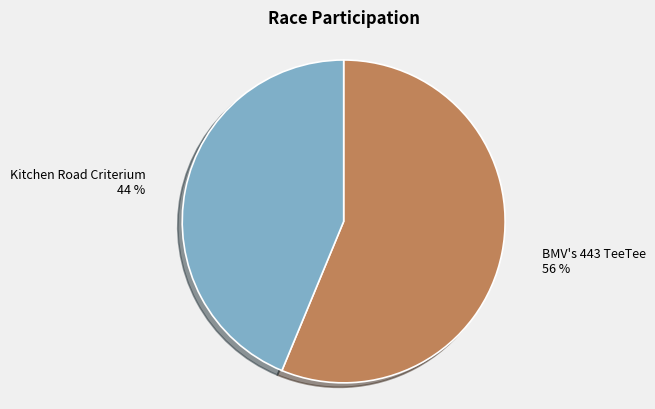

To the nearest percent, what is the average slice percentage?

50%